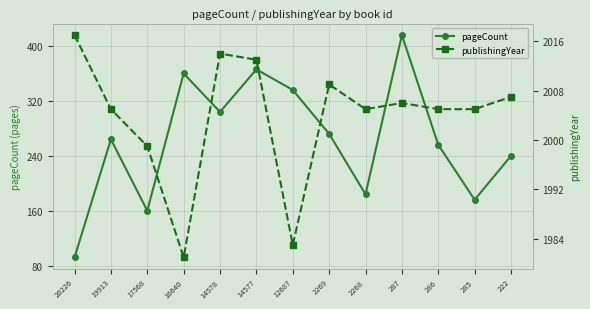

What is the spread (max minus min) of values at 222?

1767